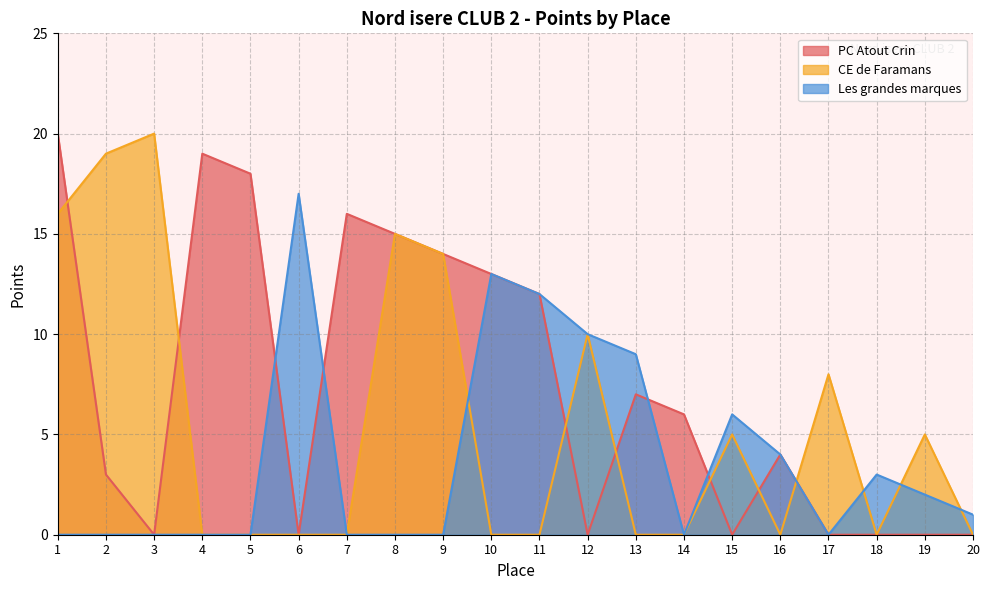

Rank the categories by CE de Faramans value from lowest to highest.

4, 5, 6, 7, 10, 11, 13, 14, 16, 18, 20, 15, 19, 17, 12, 9, 8, 1, 2, 3